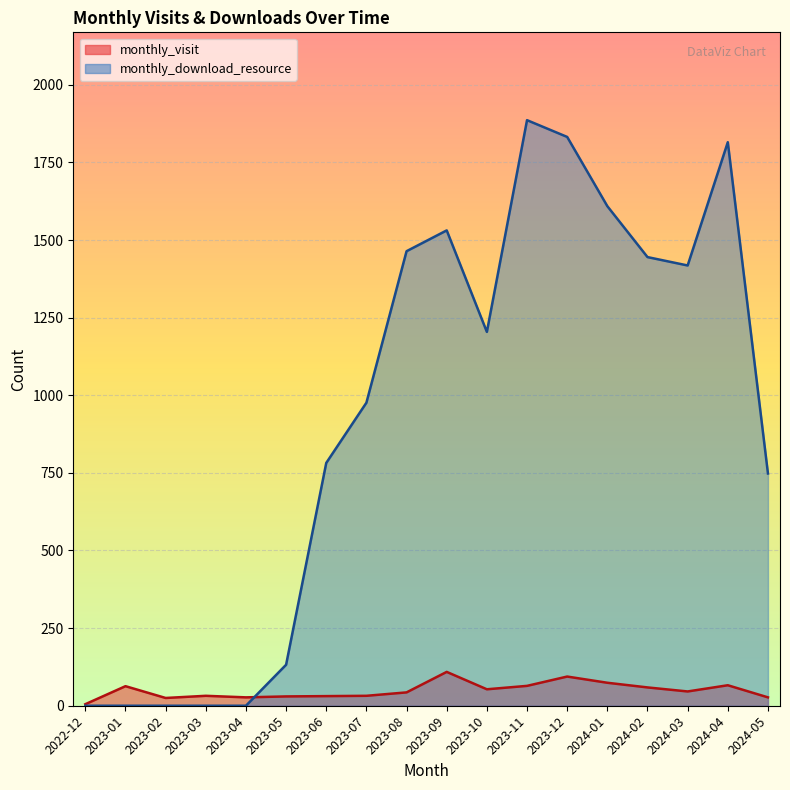

True or false: monthly_download_resource and monthly_visit cross at least once.

True